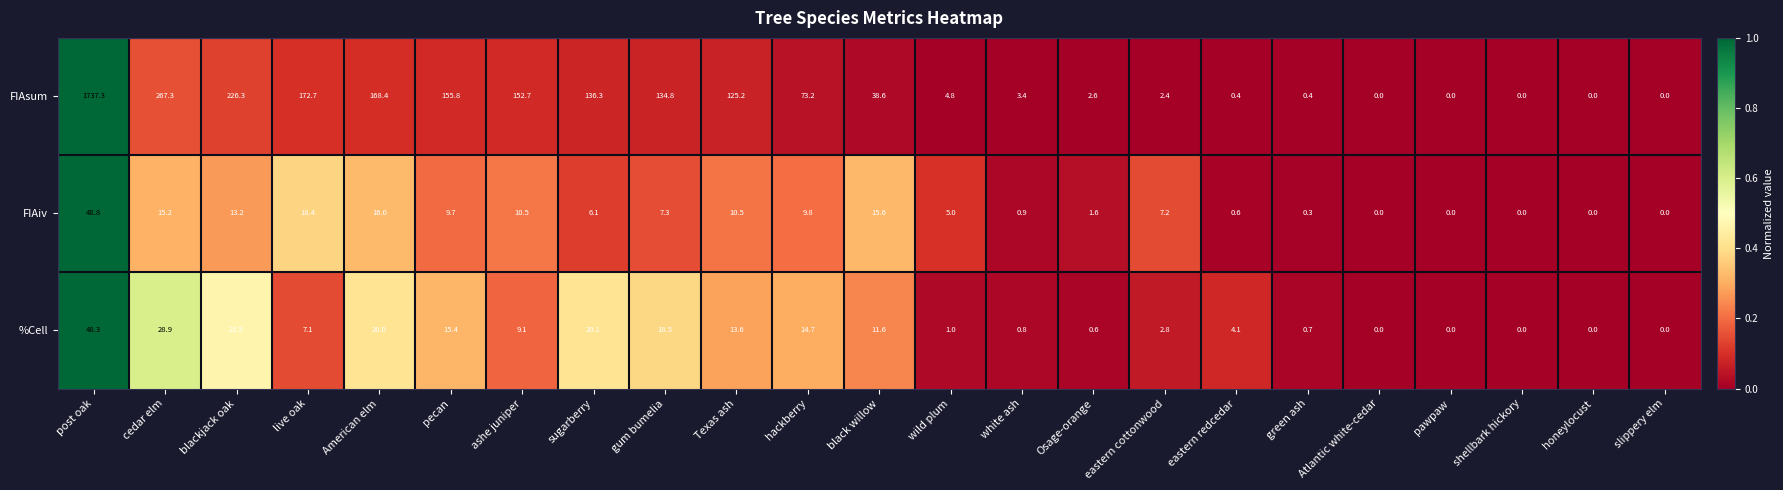

Rank the series by their maximum value, from highest to lowest.

FIAsum, FIAiv, %Cell